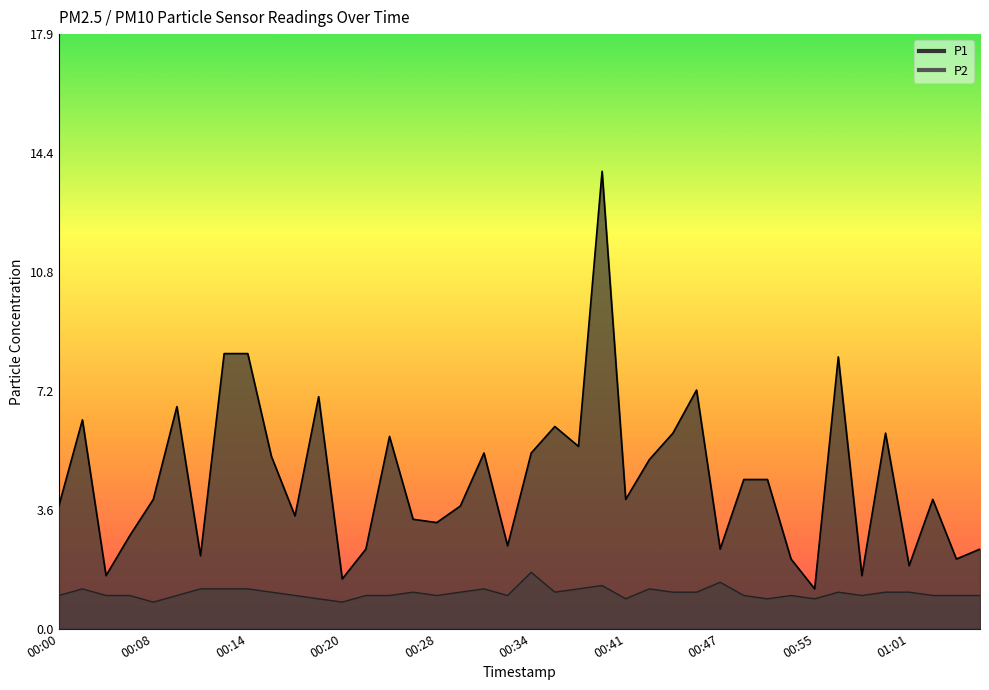

At which label does P1 reach its peak?

00:40